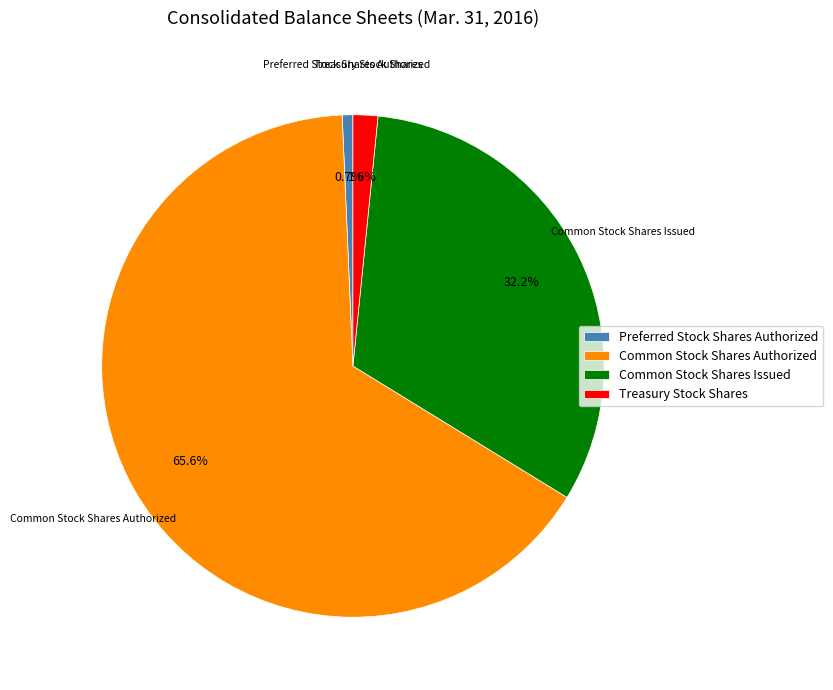

Which category accounts for the majority?

Common Stock Shares Authorized